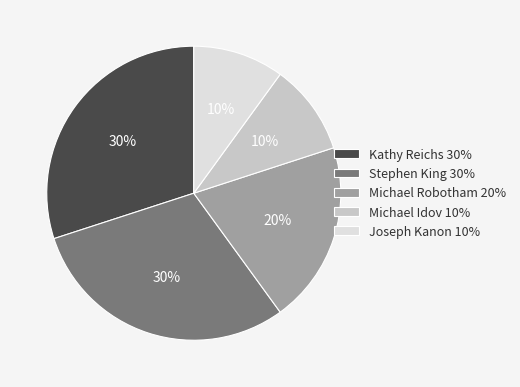

Between Stephen King and Joseph Kanon, which is larger?

Stephen King